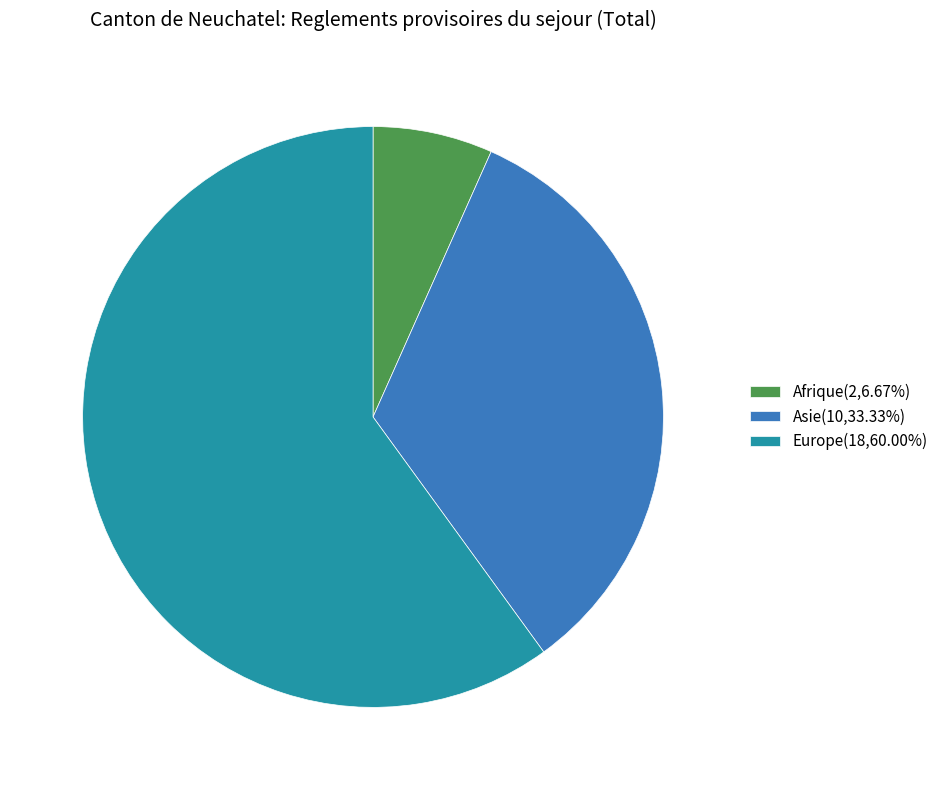

Approximately how many times larger is the value at Asie compared to Europe?

0.6